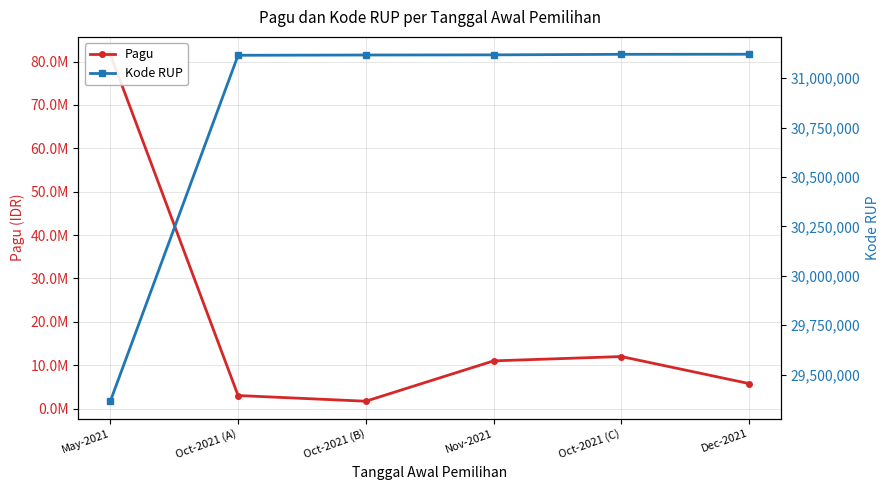

List the labels in order of Pagu value, largest first.

May-2021, Oct-2021 (C), Nov-2021, Dec-2021, Oct-2021 (A), Oct-2021 (B)